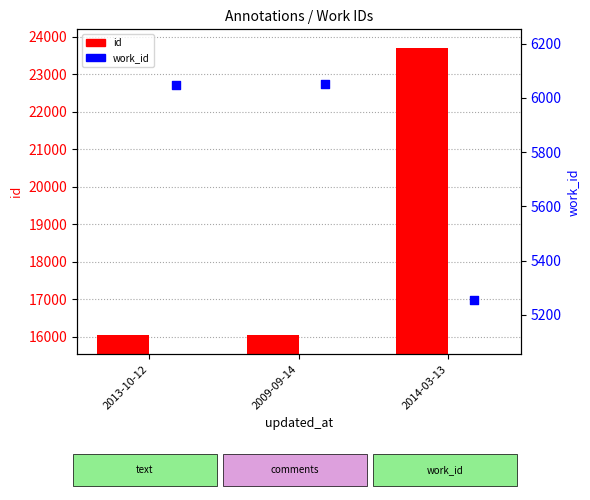

What are all the series names shown in the legend?

id, work_id